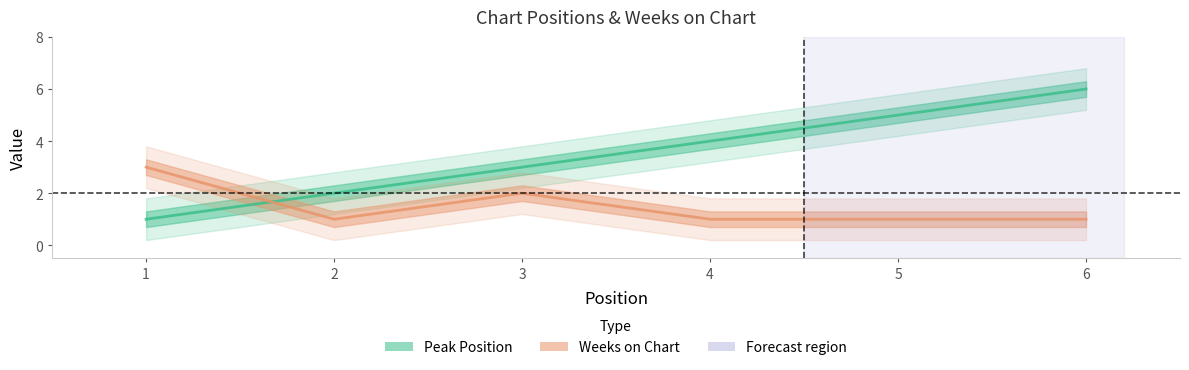

At how many categories does at least one series exceed 5?

1